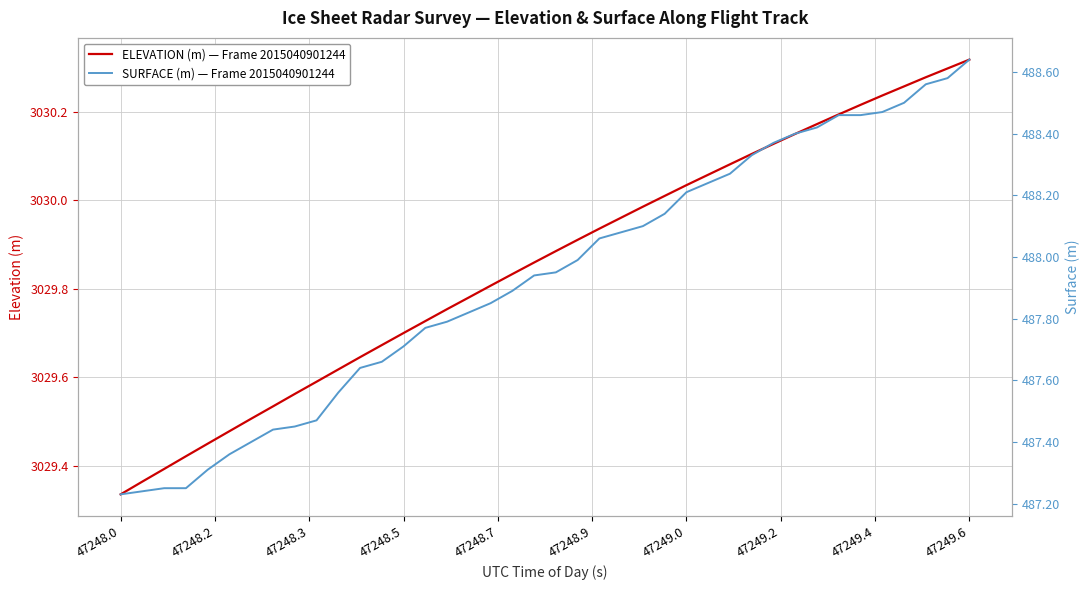

What is the value of the ELEVATION (m) — Frame 2015040901244 point at the 20th from the left?

3029.9